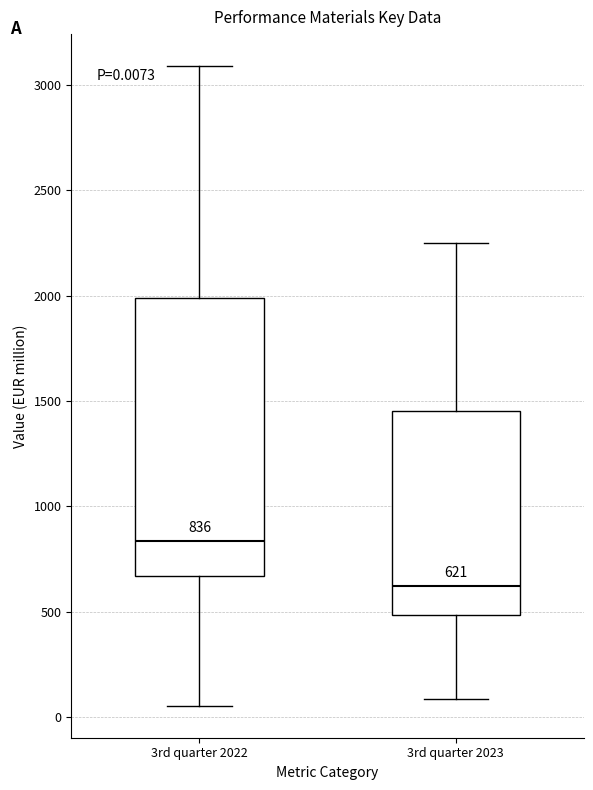

Which box's median line is the lowest?

3rd quarter 2023